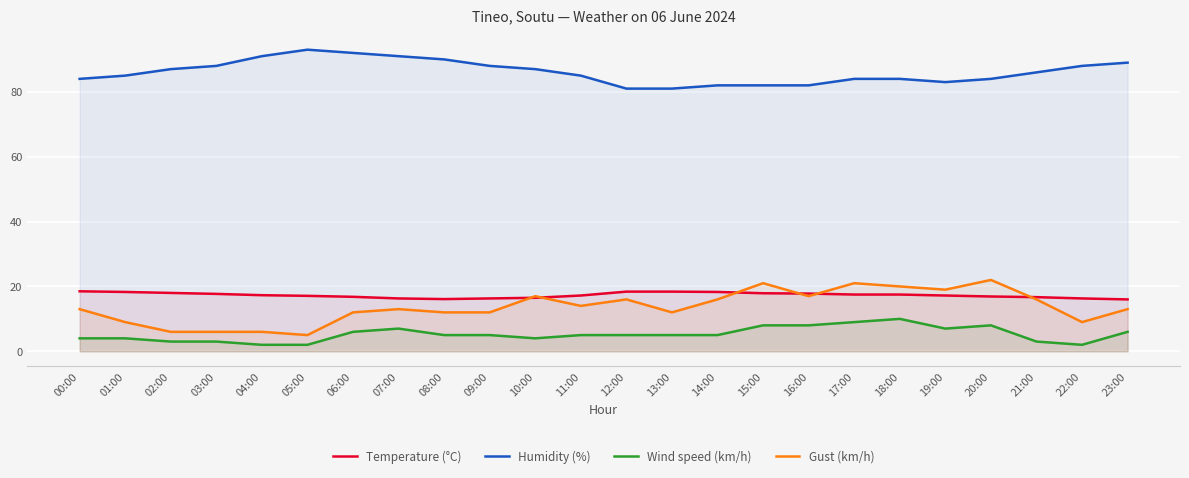

What is the difference between the second highest and minimum values in the Gust (km/h) series?

16.0